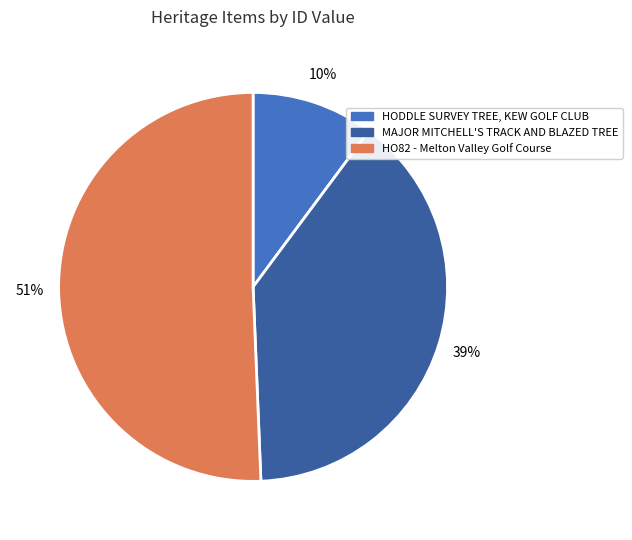

Do MAJOR MITCHELL'S TRACK AND BLAZED TREE and HODDLE SURVEY TREE, KEW GOLF CLUB together represent more than half of the pie?

No